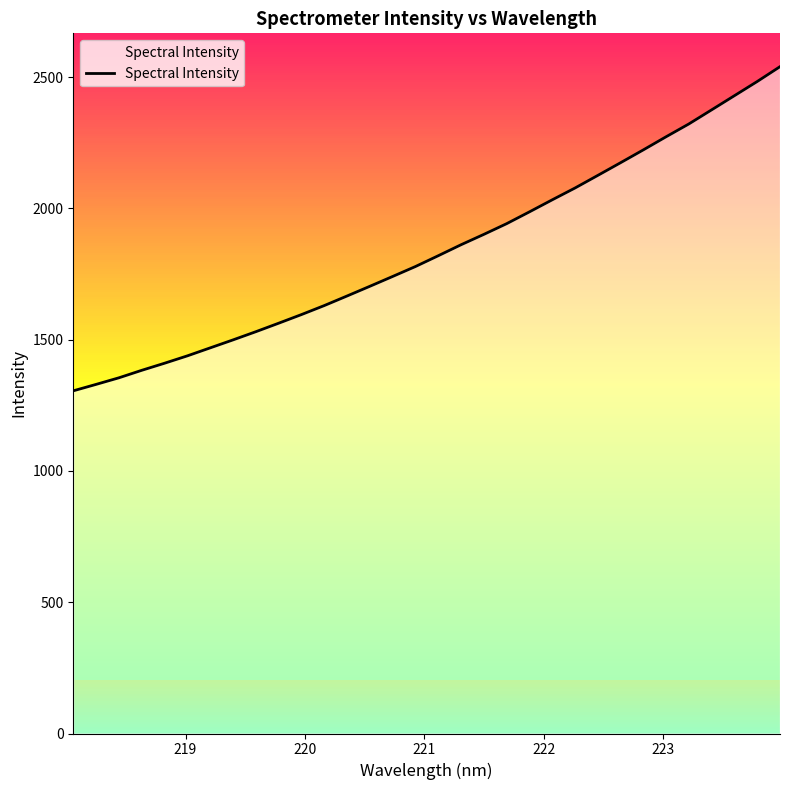

What is the smallest value displayed?

1305.0